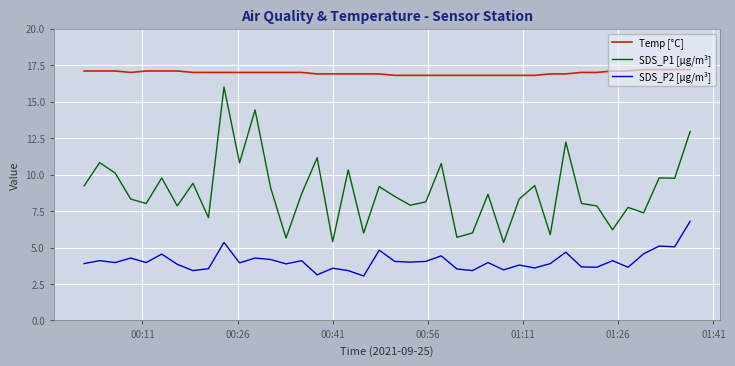

True or false: SDS_P1 [µg/m³] and Temp [°C] cross at least once.

False